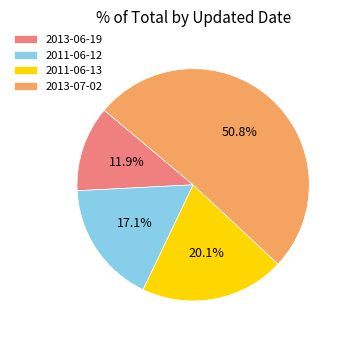

Which category has the smallest portion of the pie?

2013-06-19